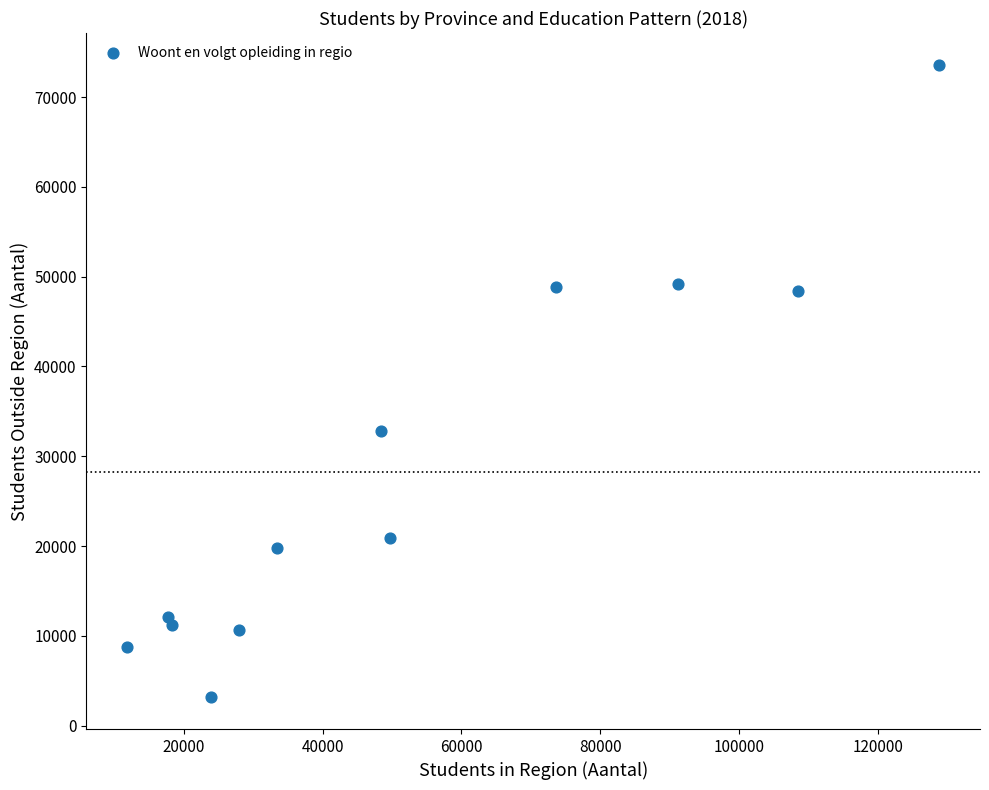

What is the range of X values (max minus min)?

116954